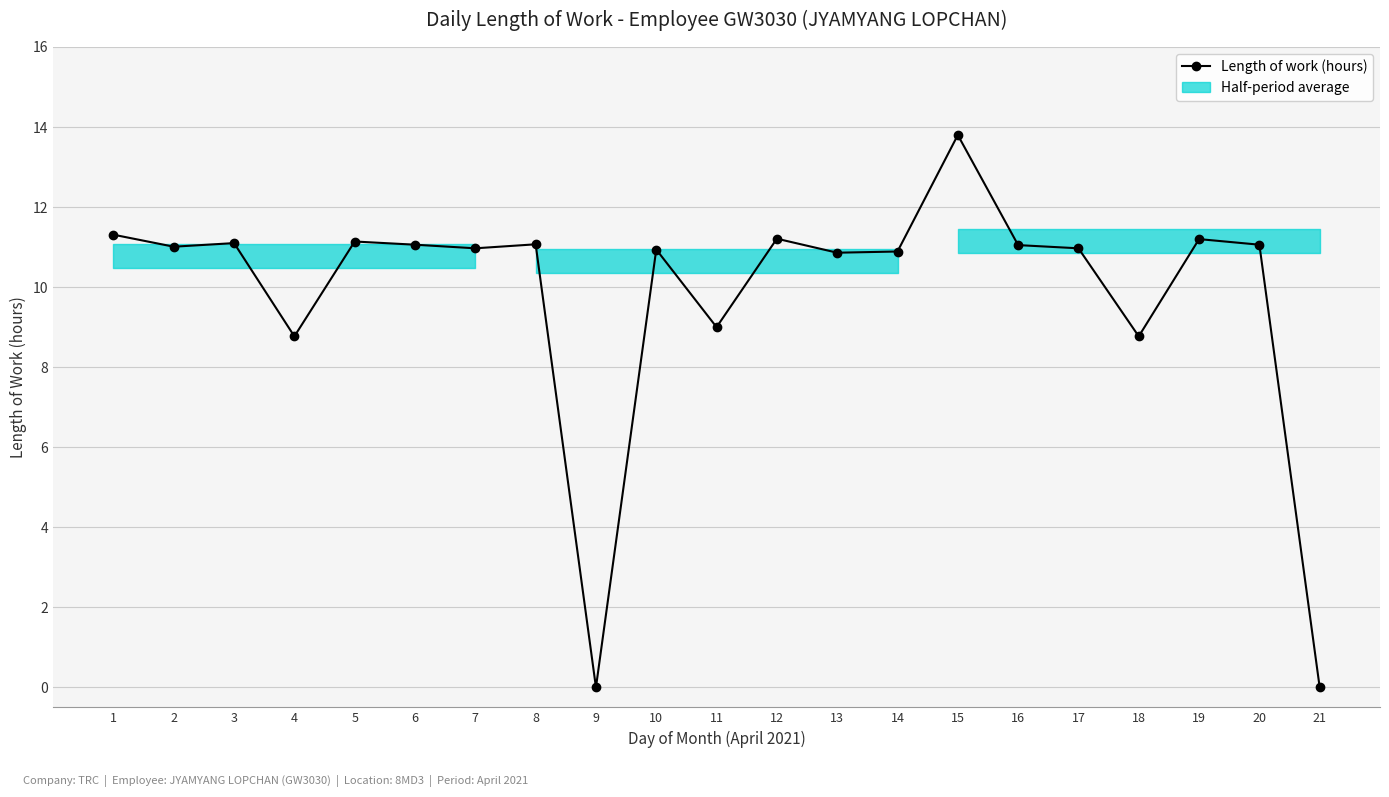

Is it true that the value at 1 is 11.3?

True